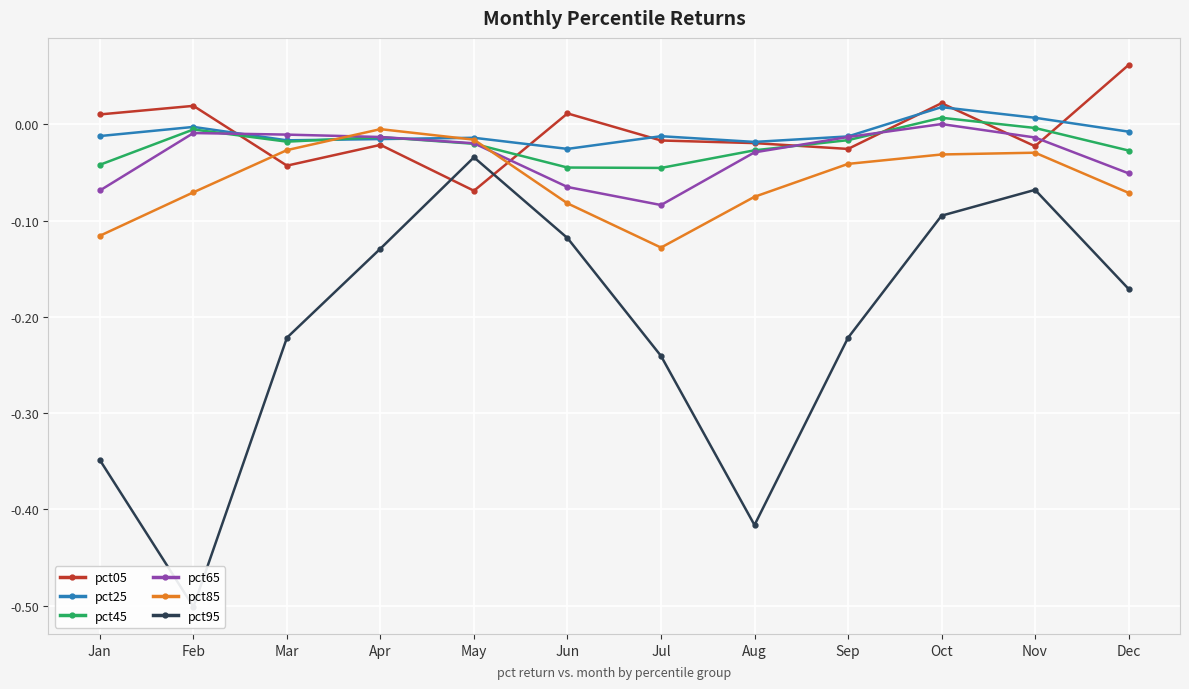

Is it true that pct95 equals -0.3 at Jan?

True